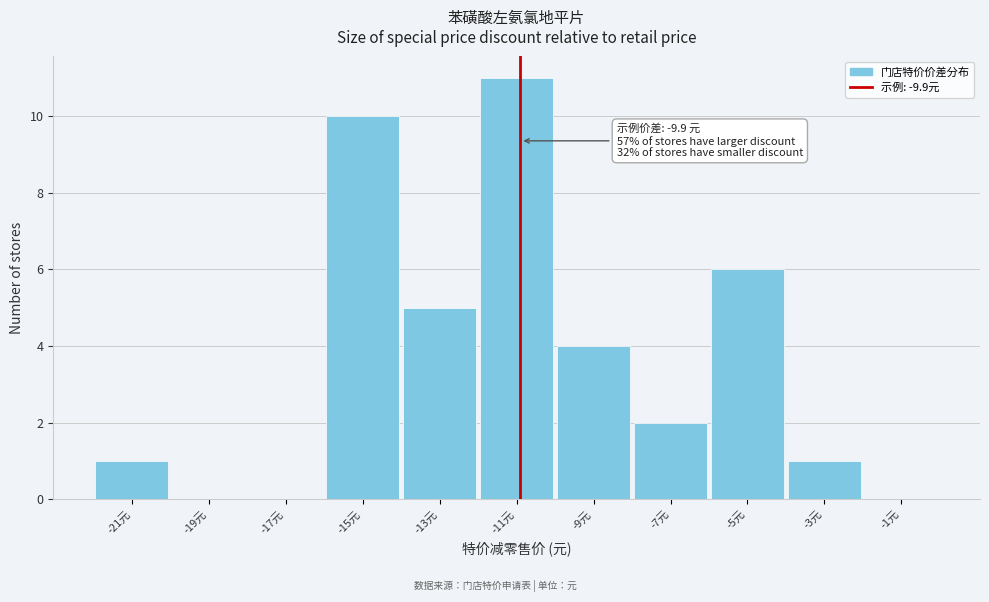

Reading left to right, what are all the values shown in this chart?

-21元=1	-19元=0	-17元=0	-15元=10	-13元=5	-11元=11	-9元=4	-7元=2	-5元=6	-3元=1	-1元=0